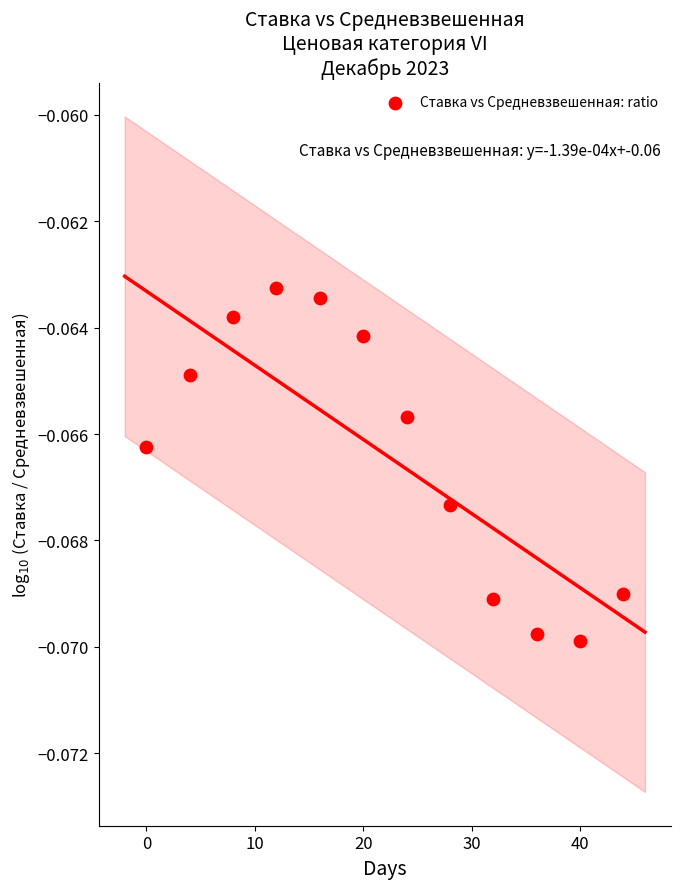

What is the range of X values (max minus min)?

44.0